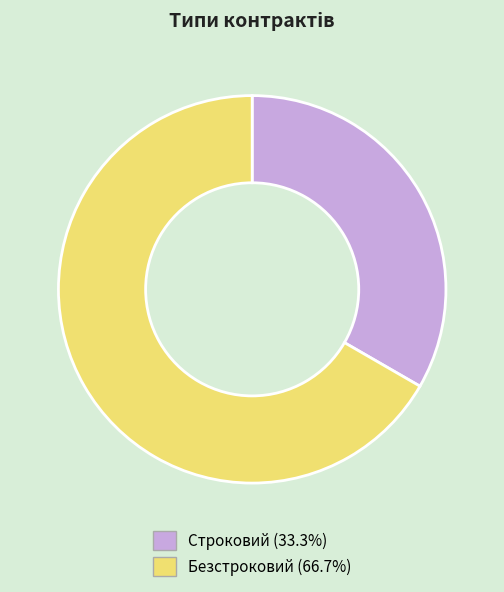

How many slices are in this pie chart?

2